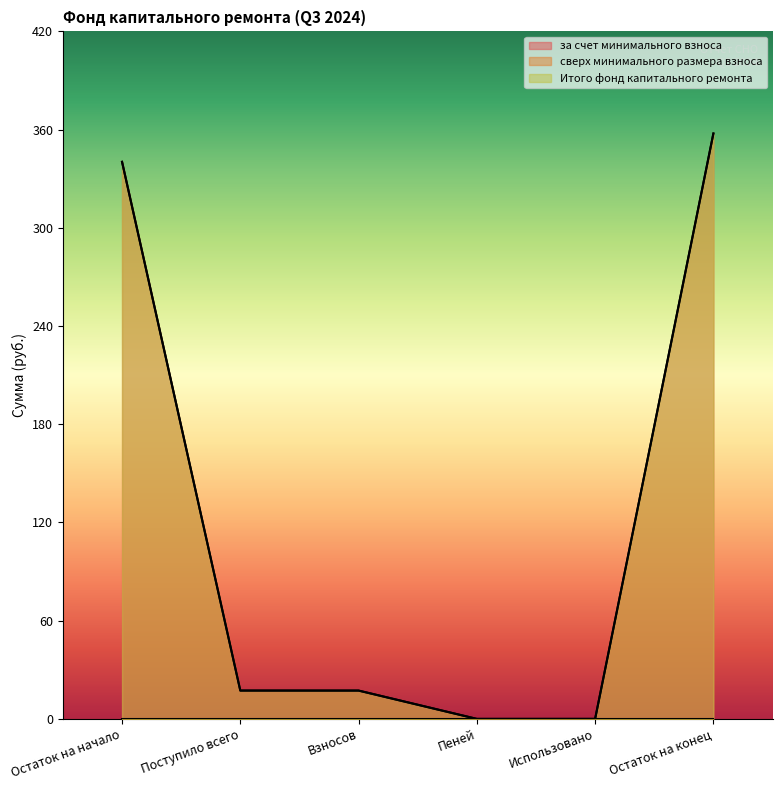

At which label is за счет минимального взноса closest to 178?

Поступило всего